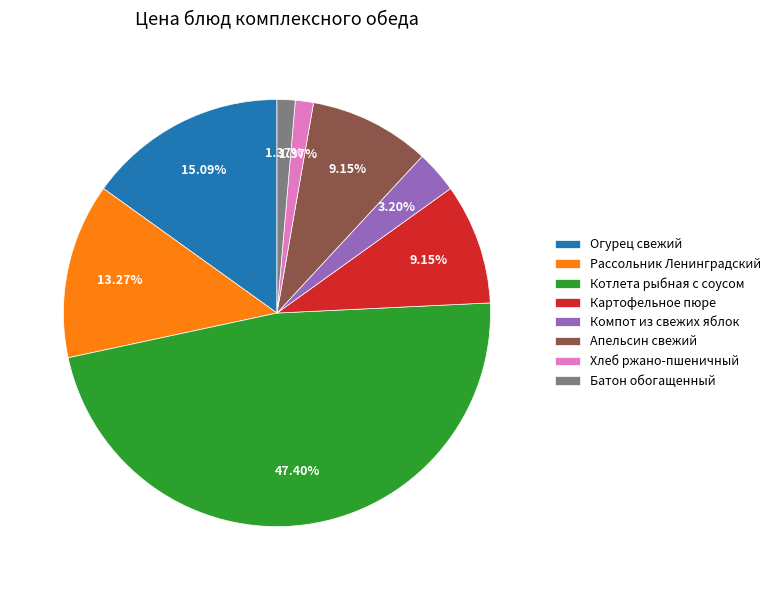

Combined, do Апельсин свежий and Хлеб ржано-пшеничный account for over 50%?

No